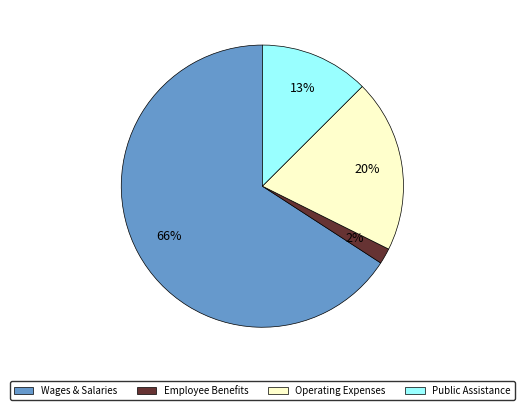

Is there any slice that represents more than half of the pie?

Yes